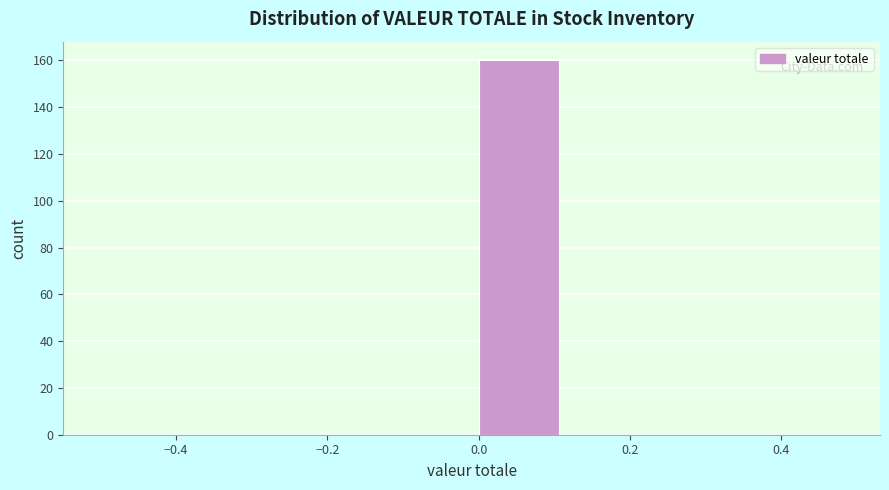

Reading left to right, transcribe this chart: for each bar, give the range it covers on the x-axis and its height. Neither the bar edges nor the heights are printed on the chart, so give them approximately, as read against the axes.

-0.500 to -0.375: 0
-0.375 to -0.250: 0
-0.250 to -0.125: 0
-0.125 to 0.000: 0
0.000 to 0.125: 160
0.125 to 0.250: 0
0.250 to 0.375: 0
0.375 to 0.500: 0